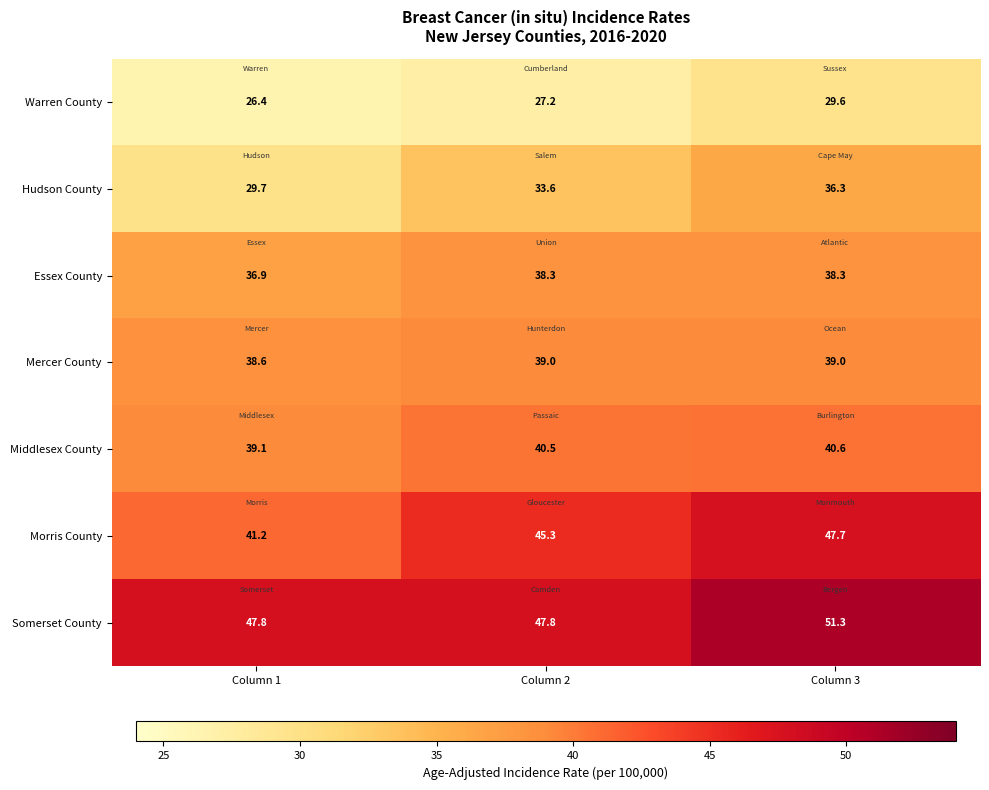

What is the difference between the highest and lowest values at Column 1?

21.4